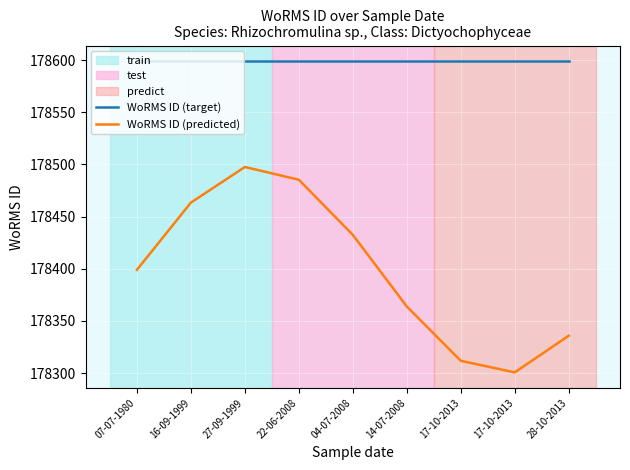

Is this an area chart (filled region under the line)?

No